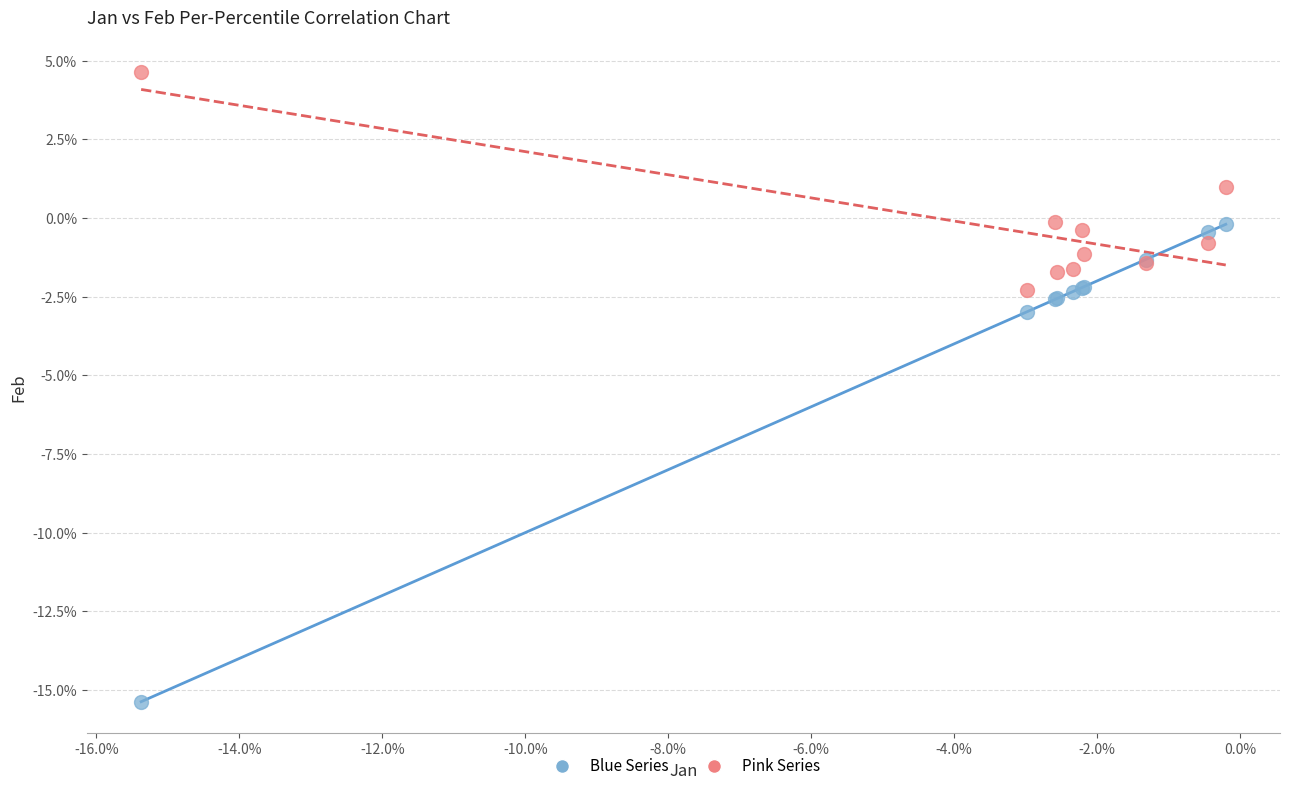

What are all the series names shown in the legend?

Blue Series, Pink Series